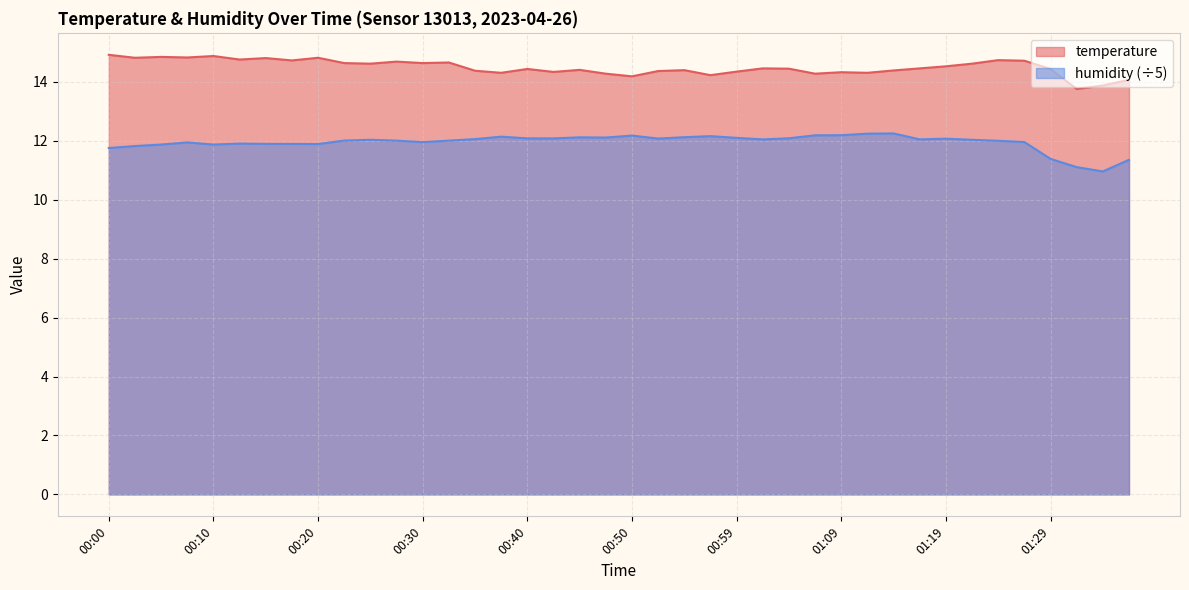

Which series has the largest total across all categories?

temperature